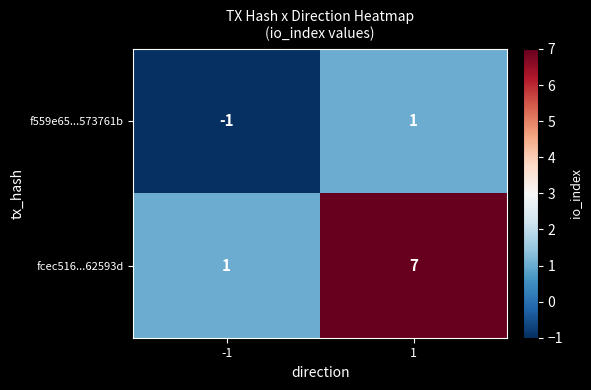

Is it true that fcec516...62593d equals 0 at -1?

False